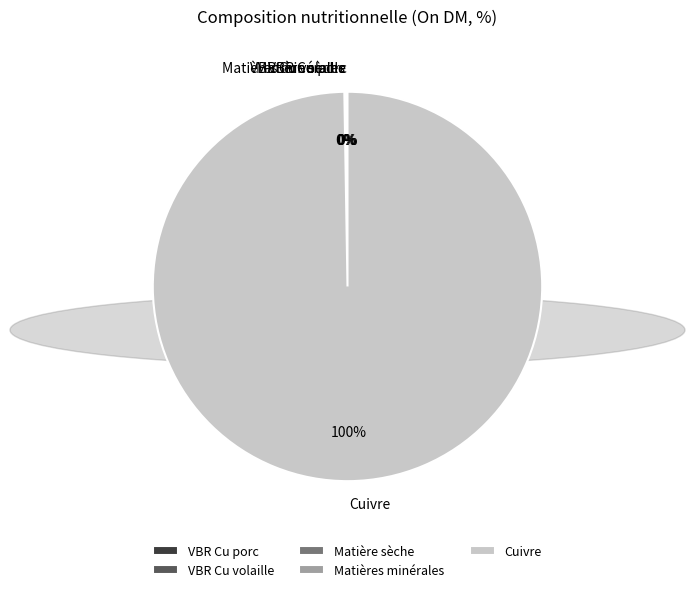

Is there any slice that represents more than half of the pie?

Yes